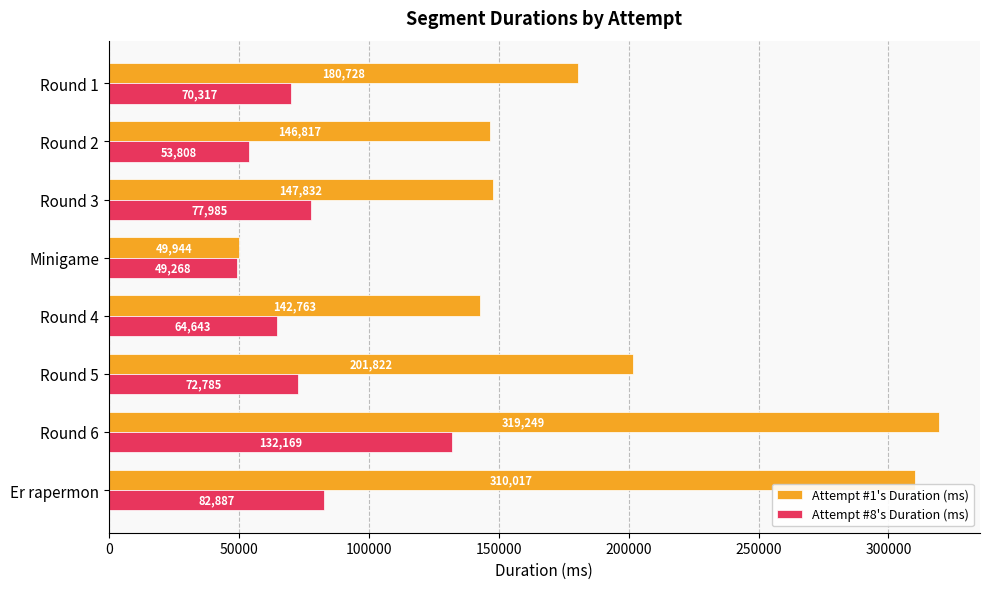

Rank the series by their average value, from highest to lowest.

Attempt #1's Duration (ms), Attempt #8's Duration (ms)